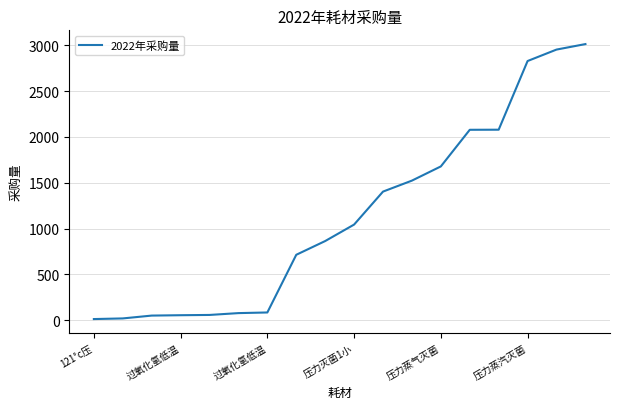

What is the greatest value displayed?

3014